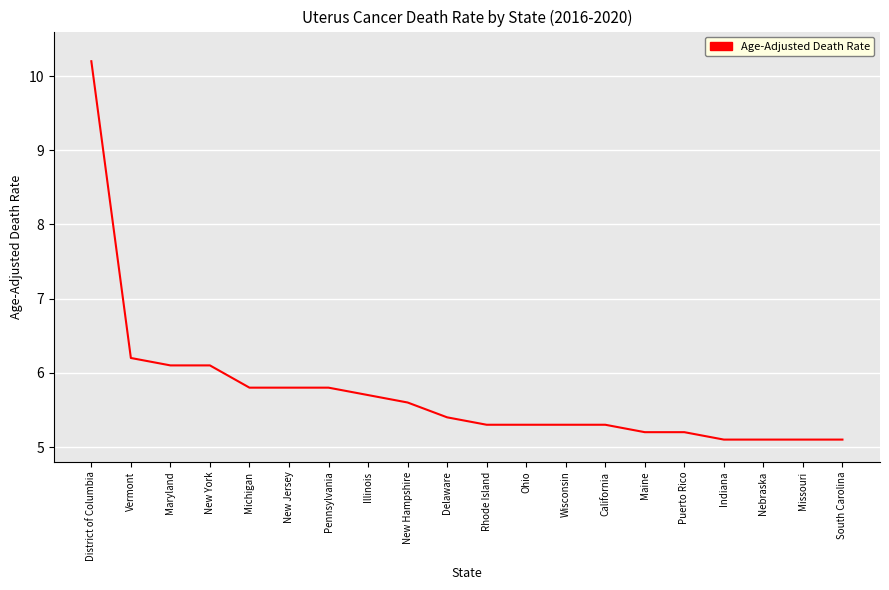

Reading left to right, list all the values displayed in this chart.

10.2	6.2	6.1	6.1	5.8	5.8	5.8	5.7	5.6	5.4	5.3	5.3	5.3	5.3	5.2	5.2	5.1	5.1	5.1	5.1